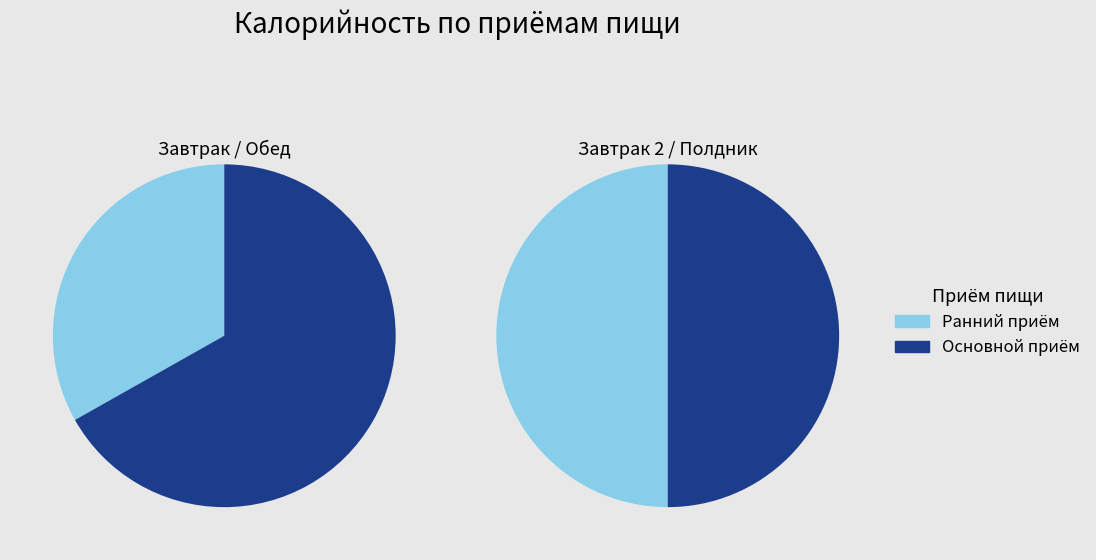

Does 3 represent more than half of the total?

No